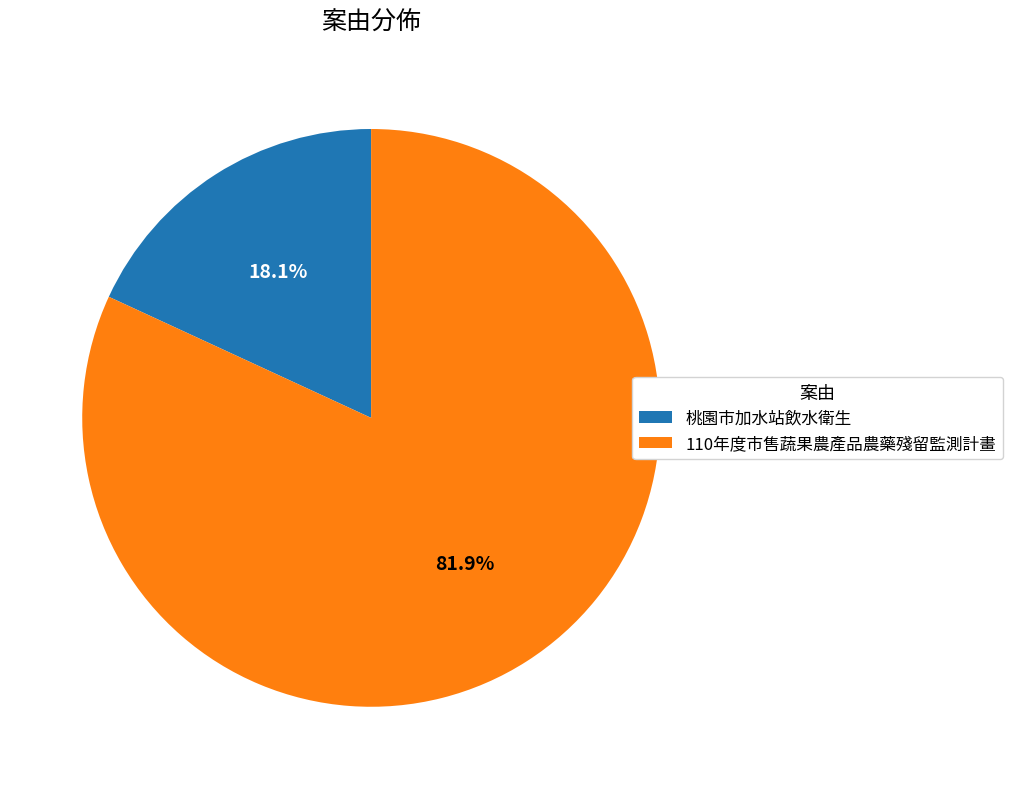

Which category has the biggest portion of the pie?

110年度市售蔬果農產品農藥殘留監測計畫